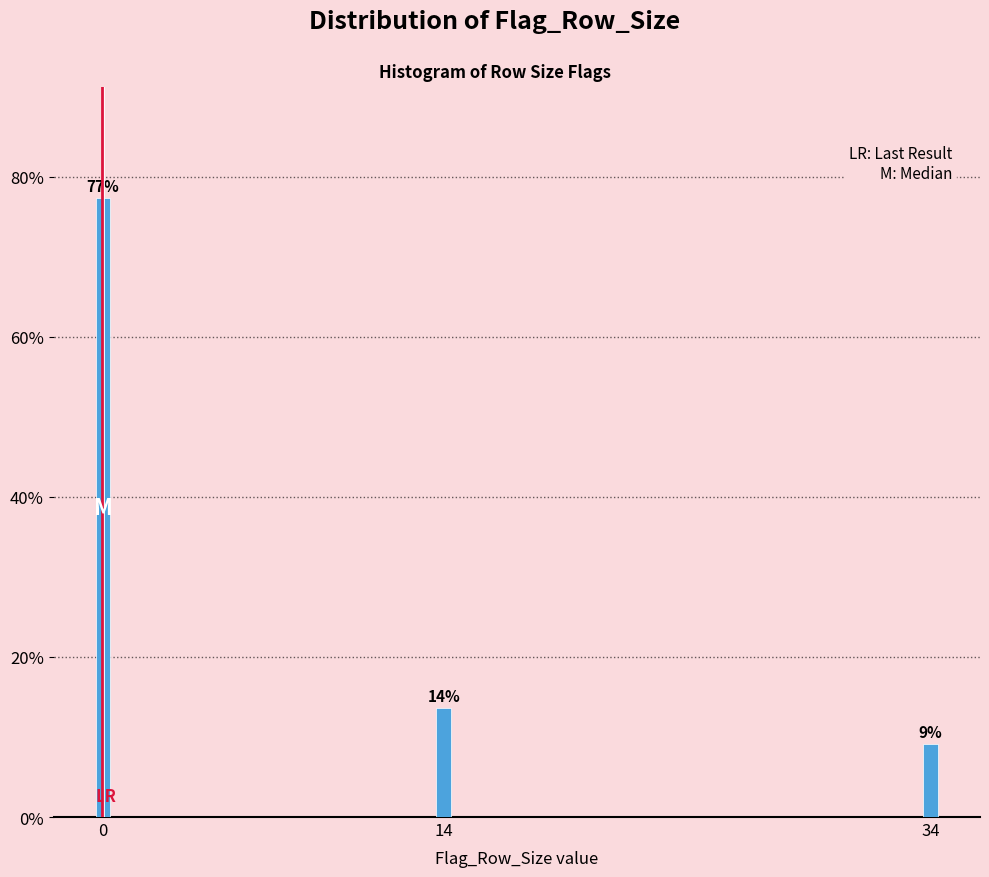

Does the chart contain any negative values?

No